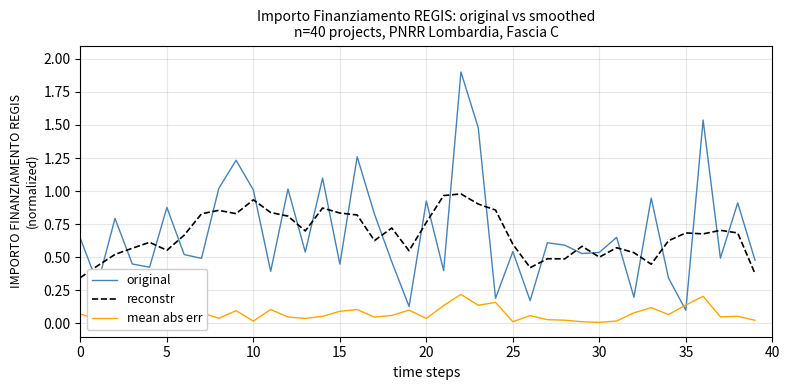

What is the sum of all original values?

27.5